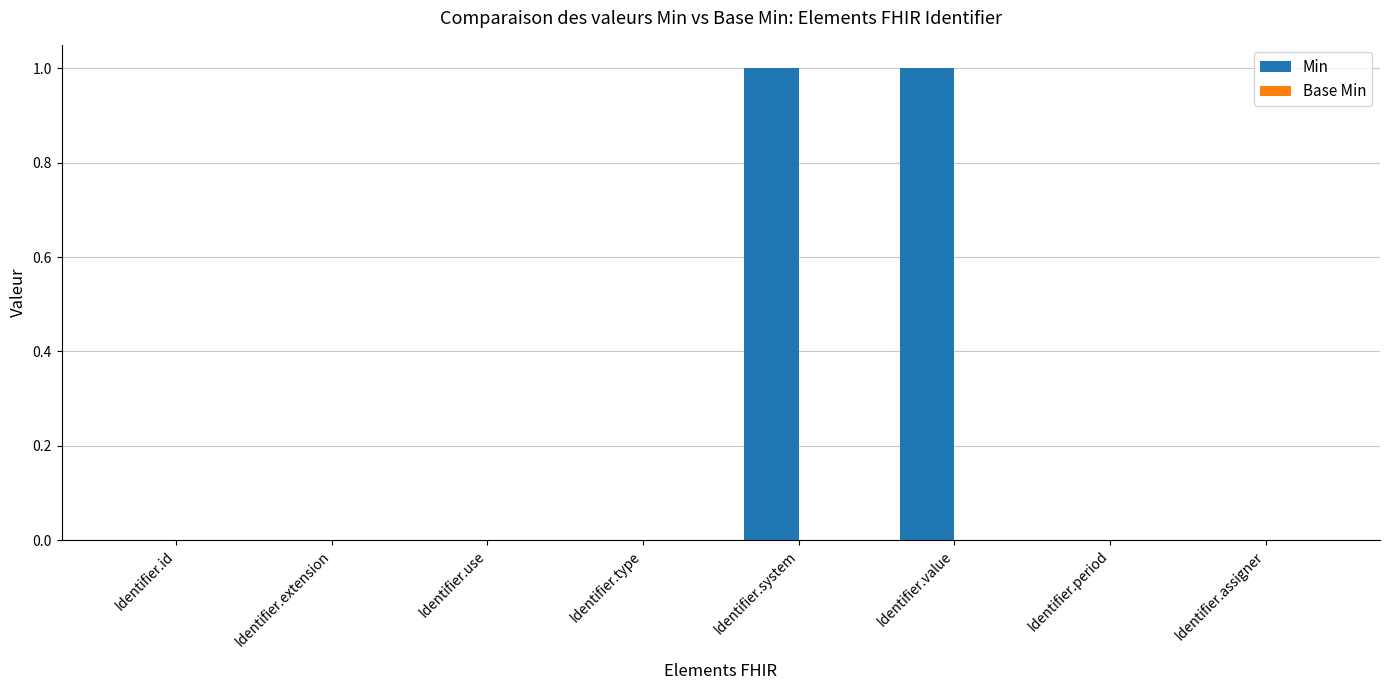

What is the ratio of the value at Identifier.system to the value at Identifier.value?

1.0